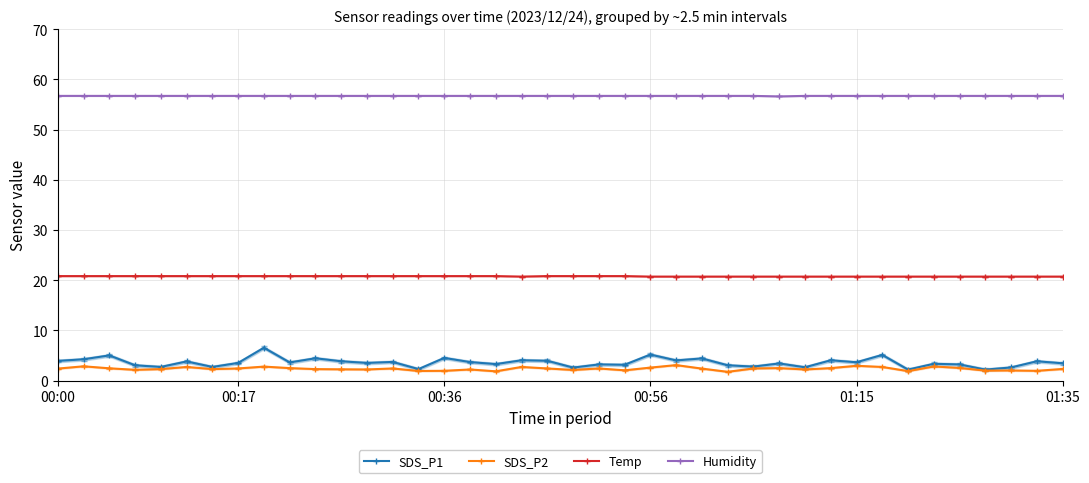

Which category has the lowest value in the SDS_P2 series?

26